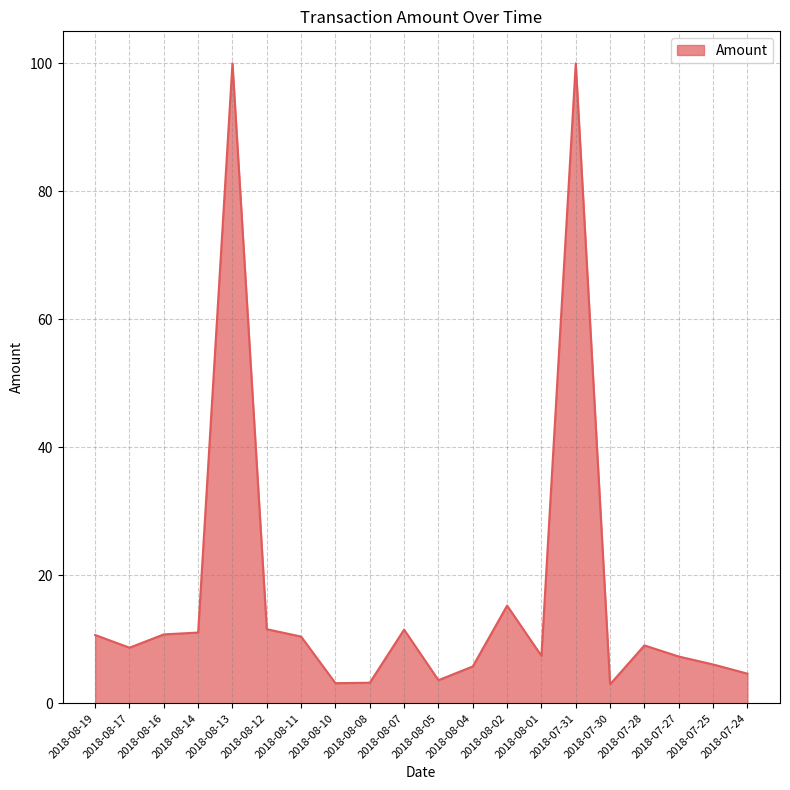

What is the approximate value at 2018-07-30?

3.0